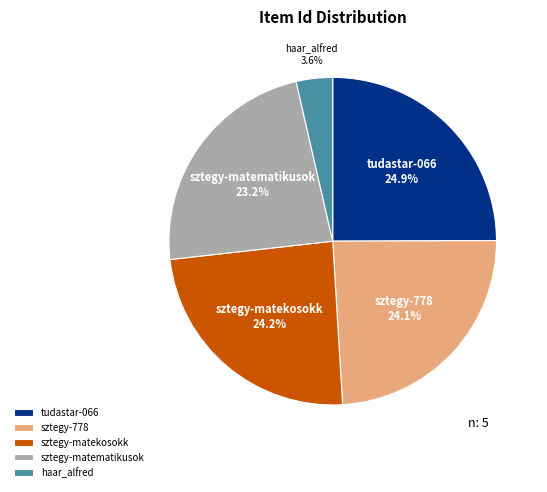

Which slice is the smallest?

haar_alfred